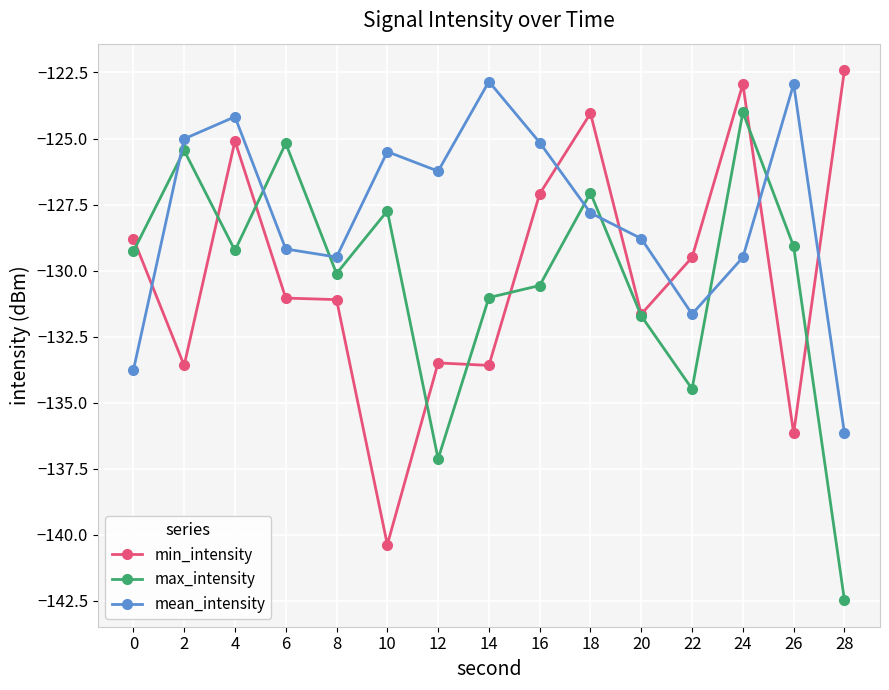

After their last crossing, which series has the higher values: mean_intensity or max_intensity?

mean_intensity